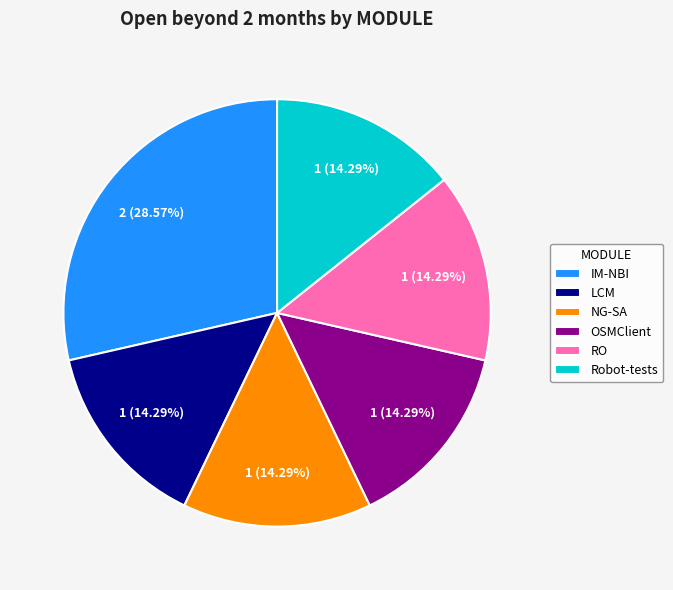

True or false: Robot-tests accounts for 27% of the total.

False